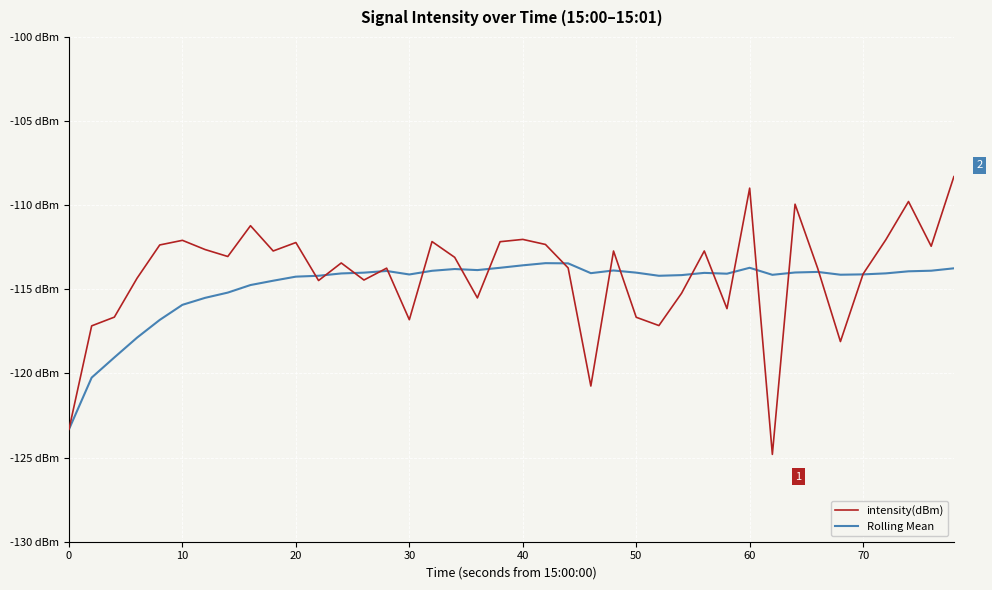

What are all the series names shown in the legend?

intensity(dBm), Rolling Mean